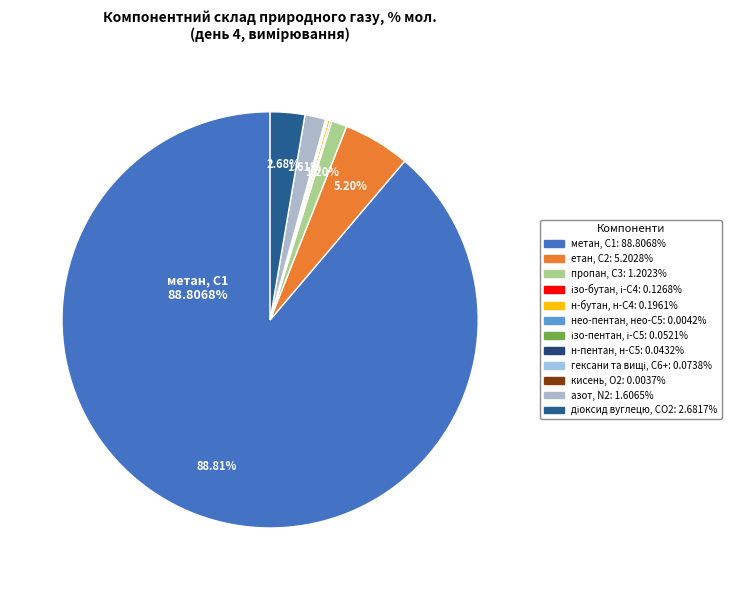

To the nearest percent, what is the difference between the largest and smallest slice percentages?

89%